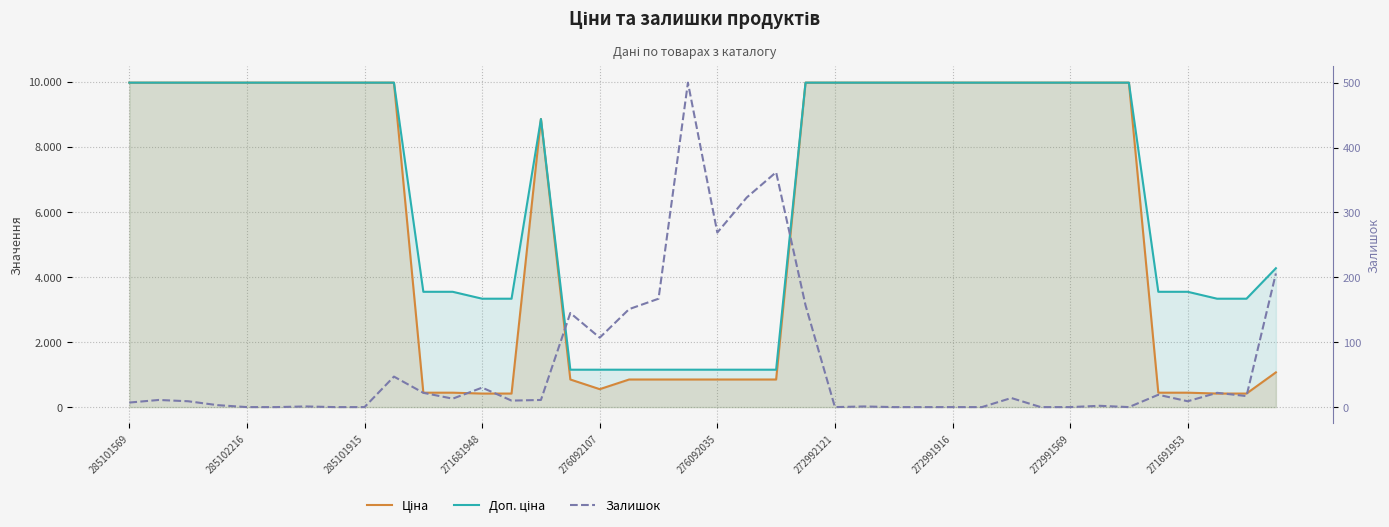

How many lines are shown in the chart?

3